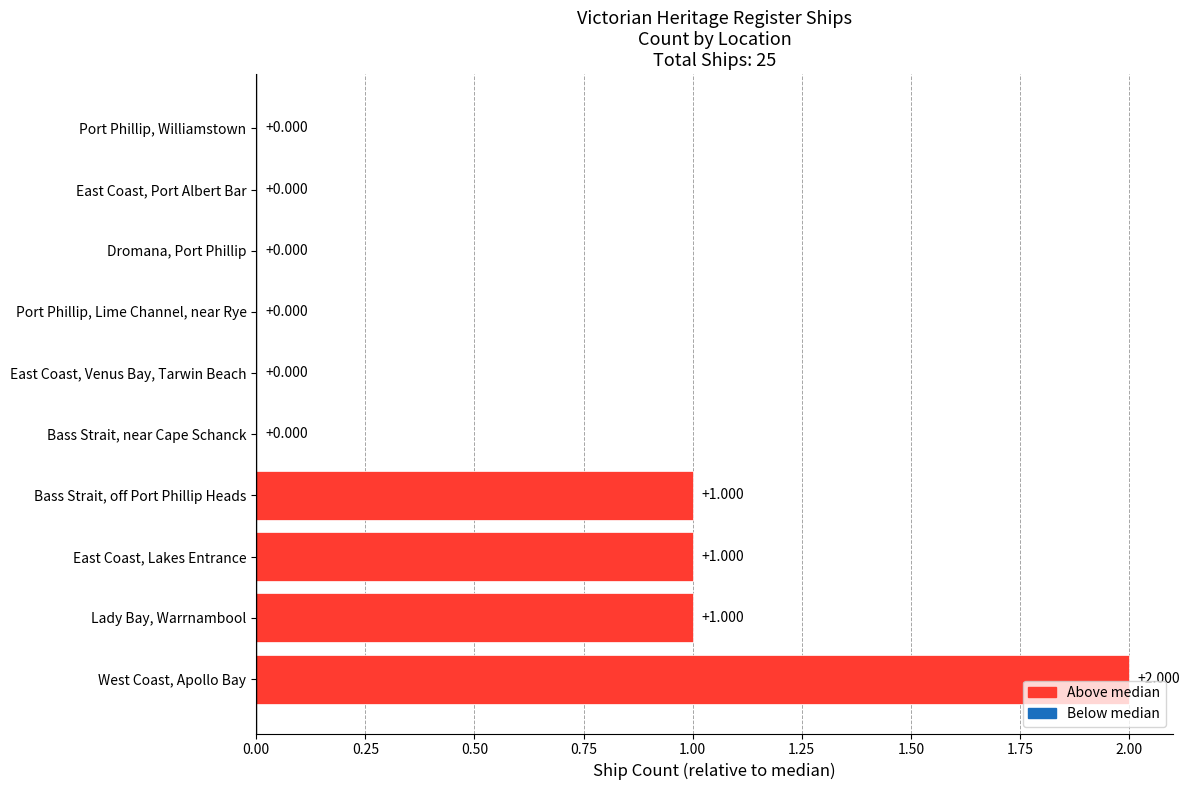

At which category does the chart reach its peak across all series?

West Coast, Apollo Bay